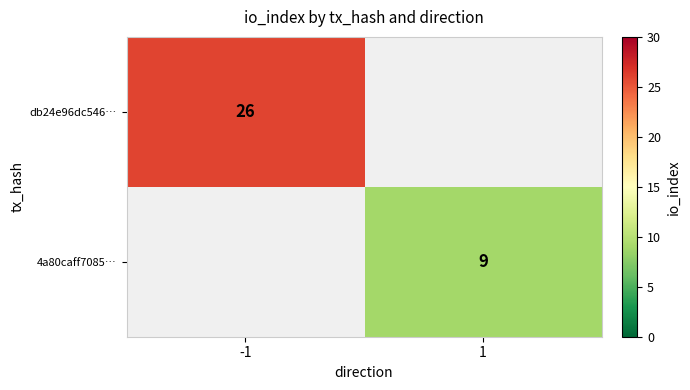

The value of db24e96dc546… at -1 is 34. True or false?

False